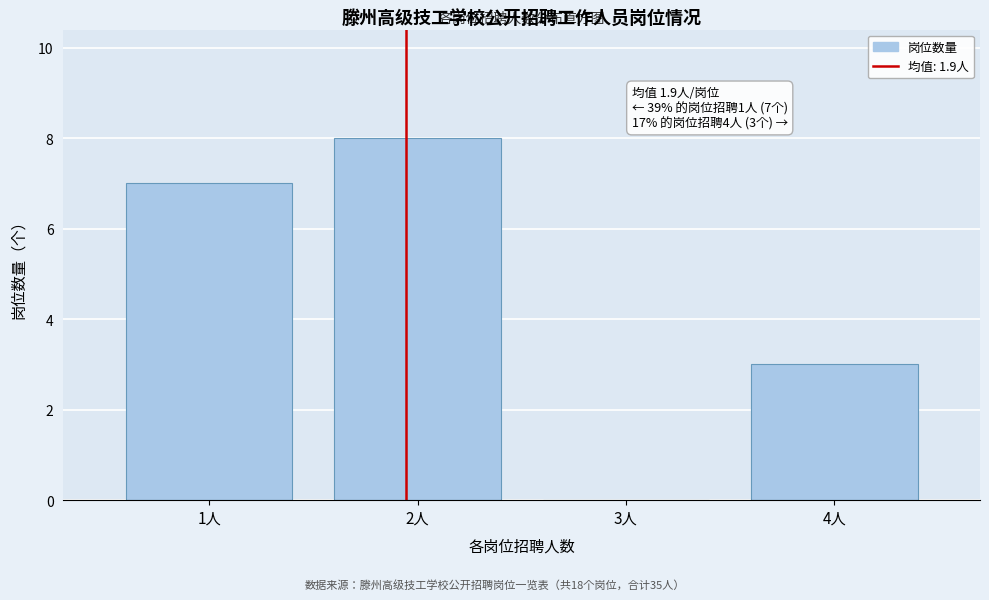

Reading left to right, what are all the values shown in this chart?

1人=7	2人=8	3人=0	4人=3